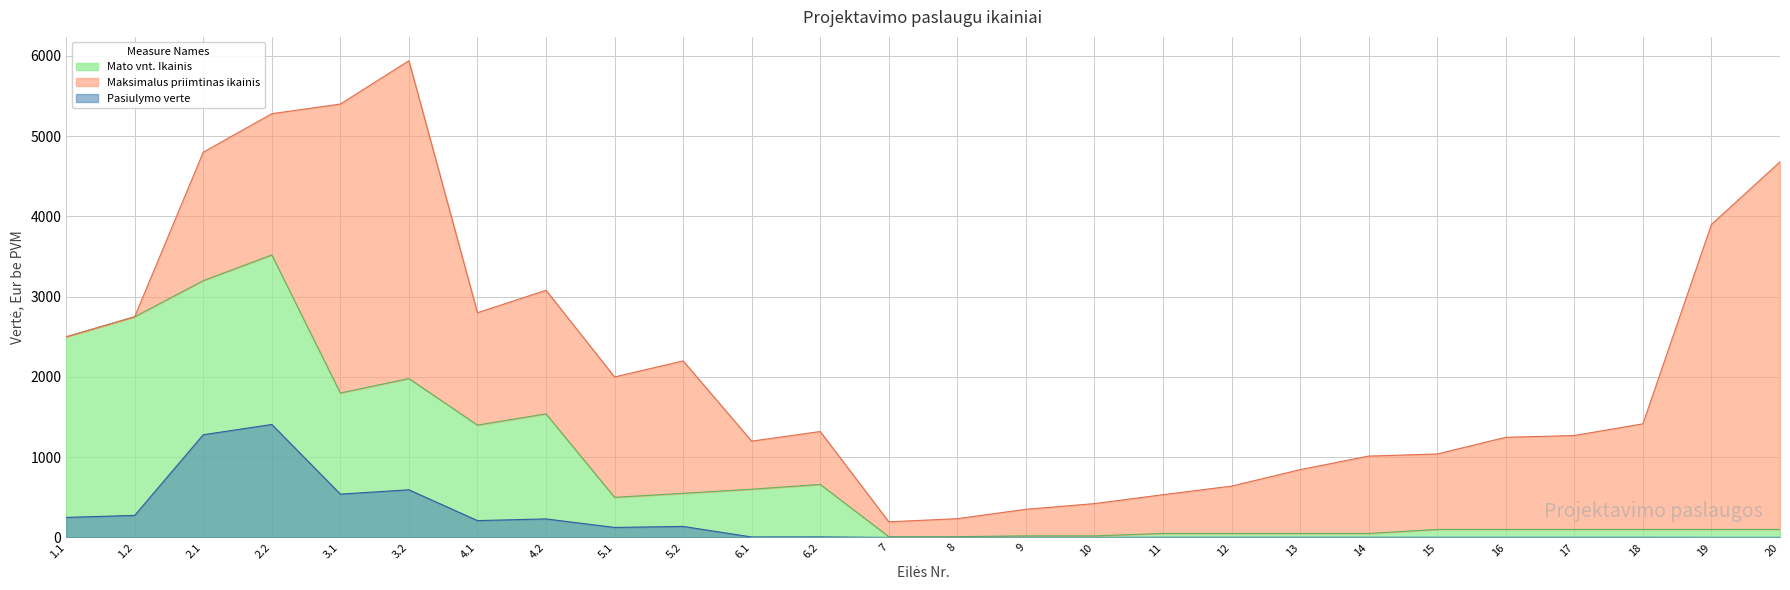

Between 13 and 19, which series saw the biggest shift?

Maksimalus priimtinas ikainis